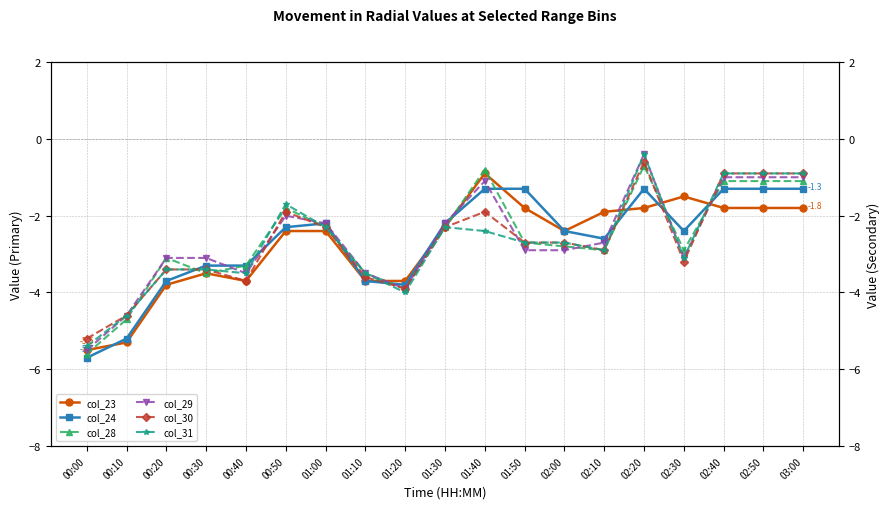

How many lines are shown in the chart?

6